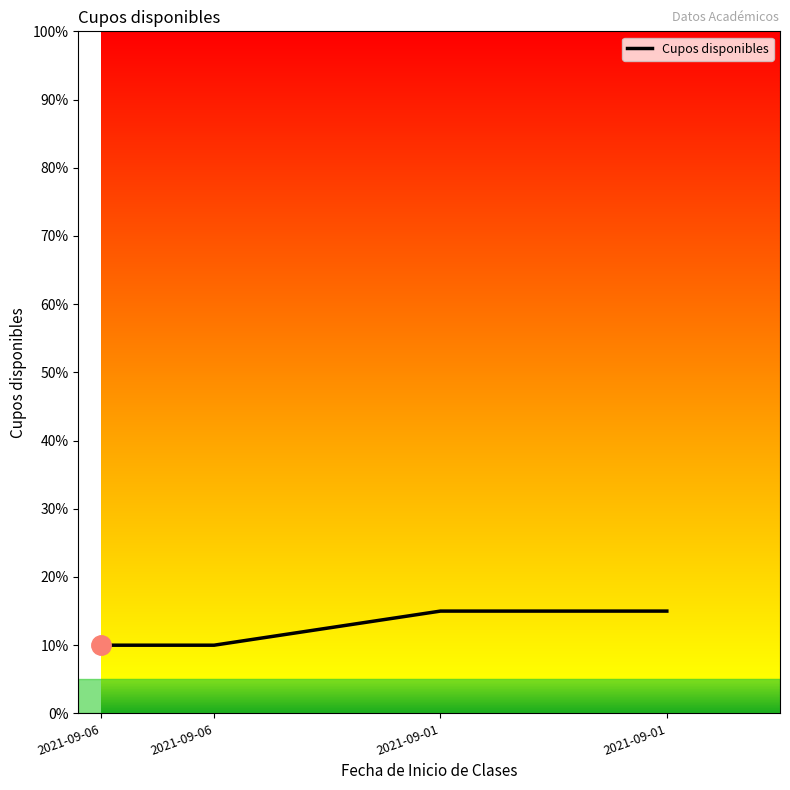

What is the difference between the values at 2021-09-06 and 2021-09-01?

5